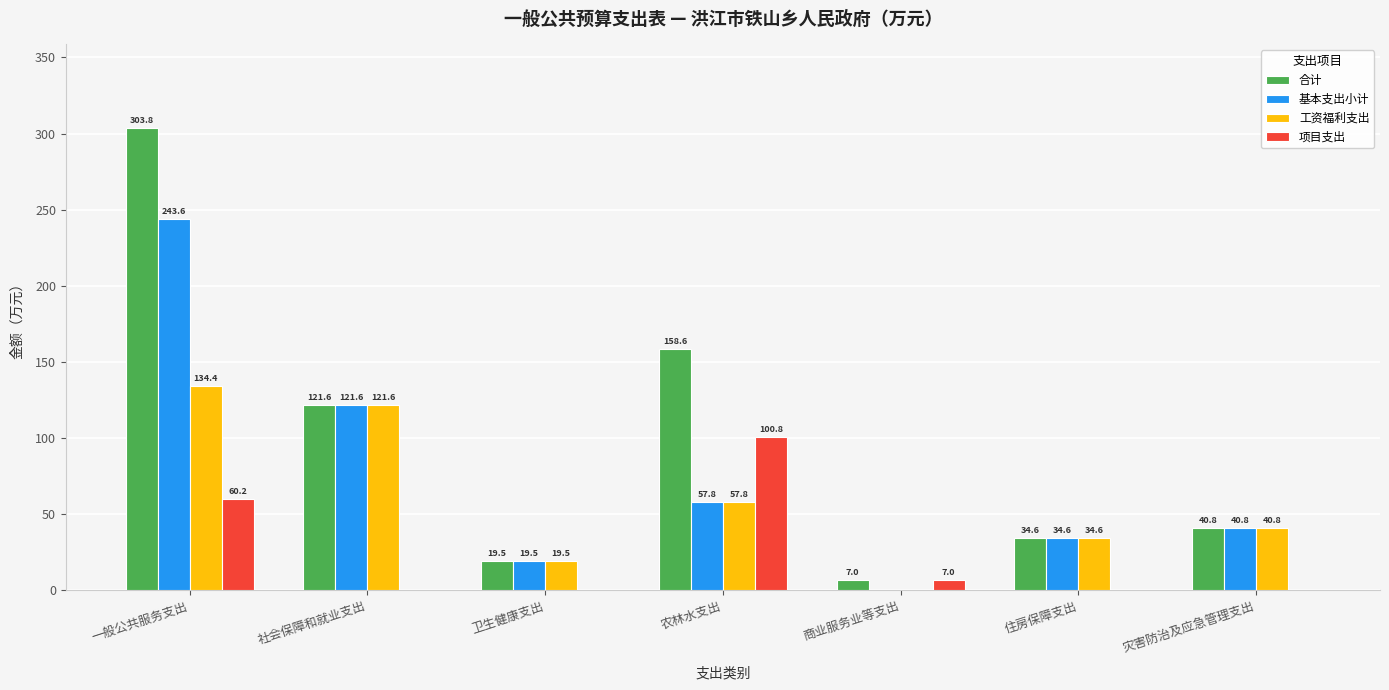

Which series changed the most between 一般公共服务支出 and 住房保障支出?

合计